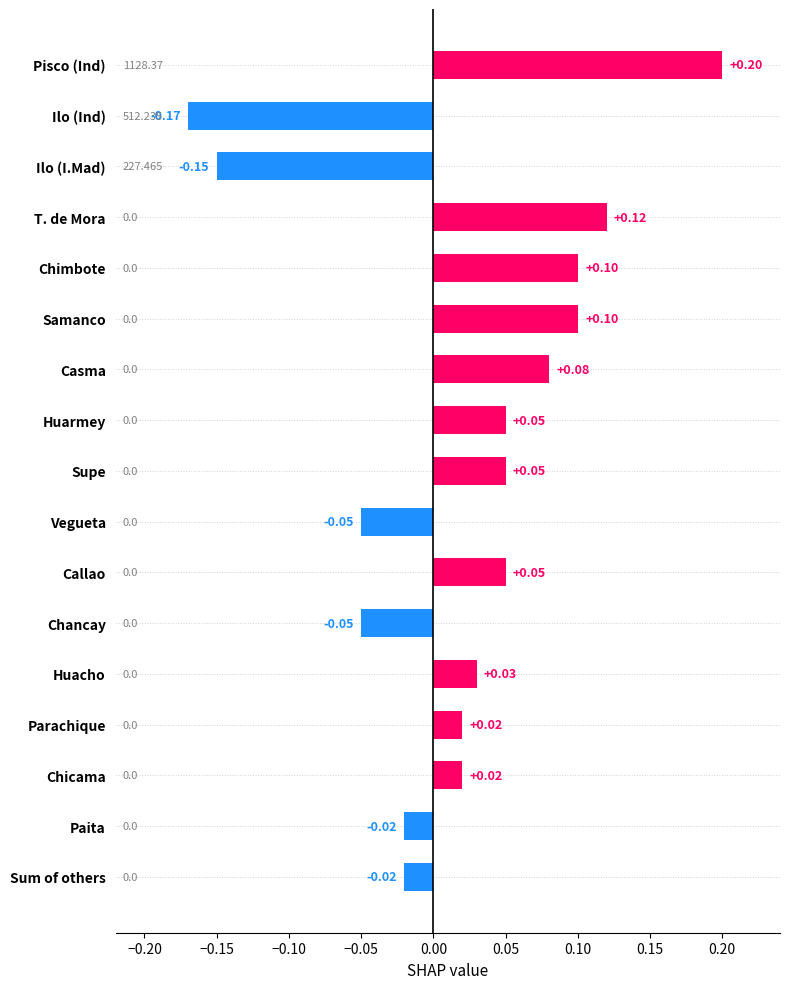

Which has a higher value, Ilo (Ind) or Samanco?

Samanco